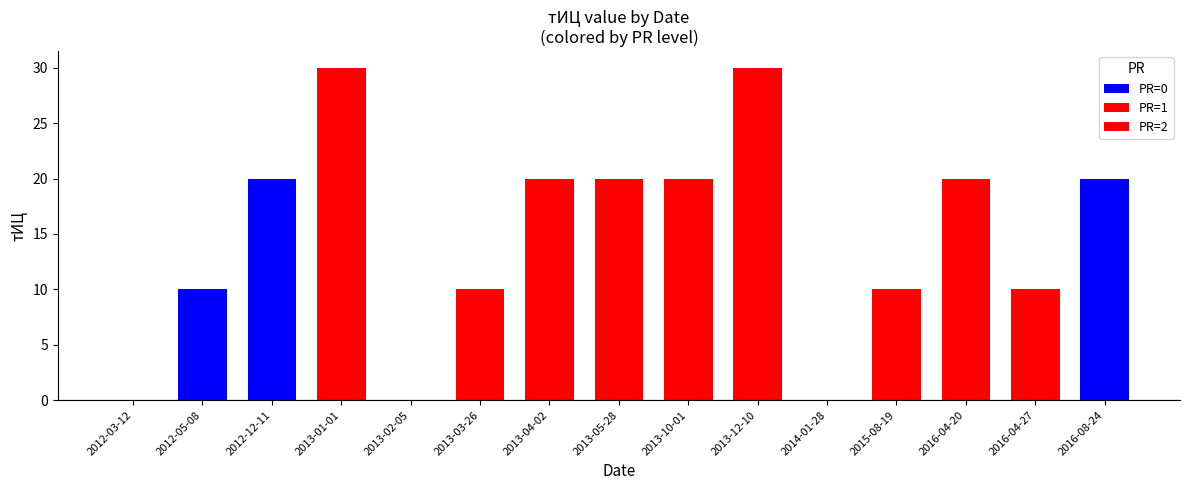

Count the values in the range 10 to 20.

10